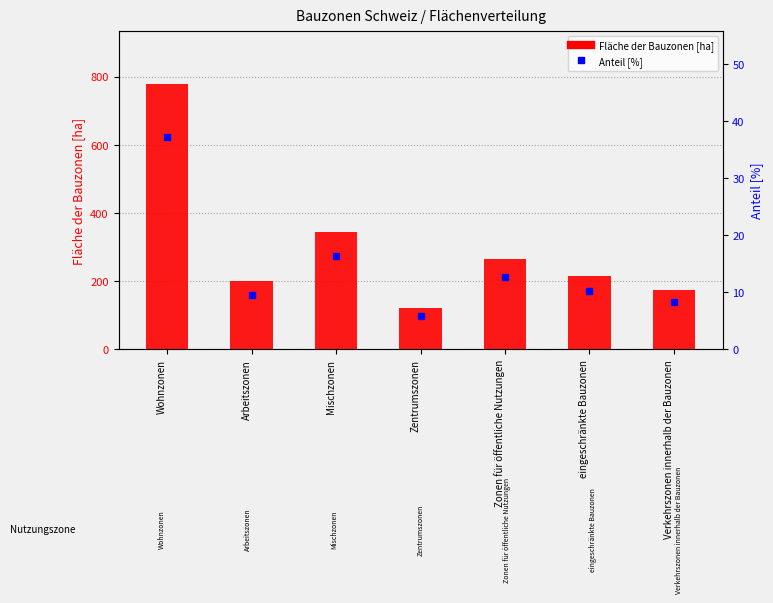

What is the sum of all Anteil [%] values?

100.0